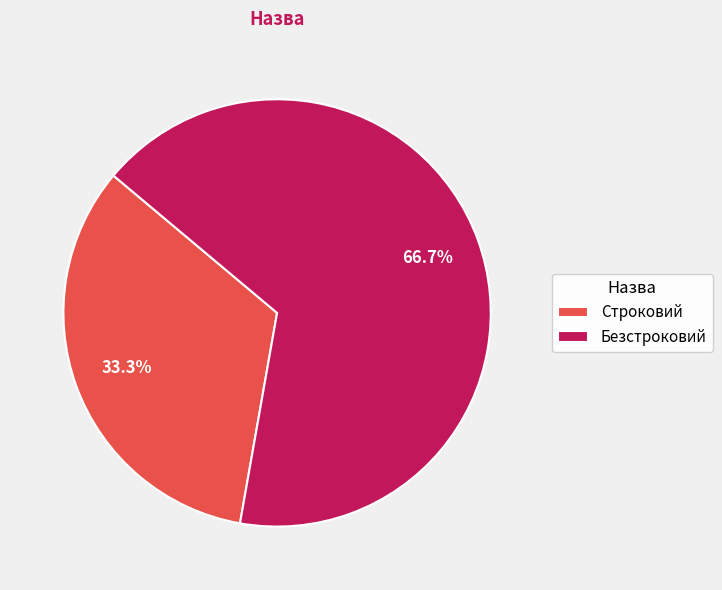

To the nearest percent, what percentage of the pie is Строковий?

33%